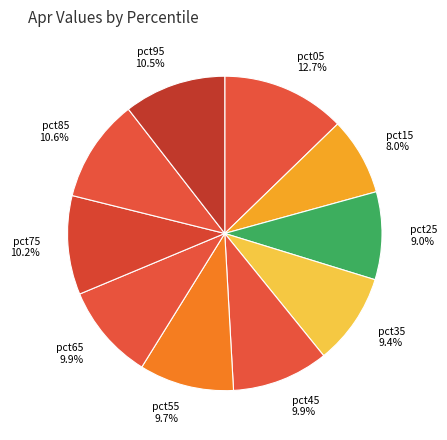

To the nearest percent, what is the difference between the largest and smallest slice percentages?

5%